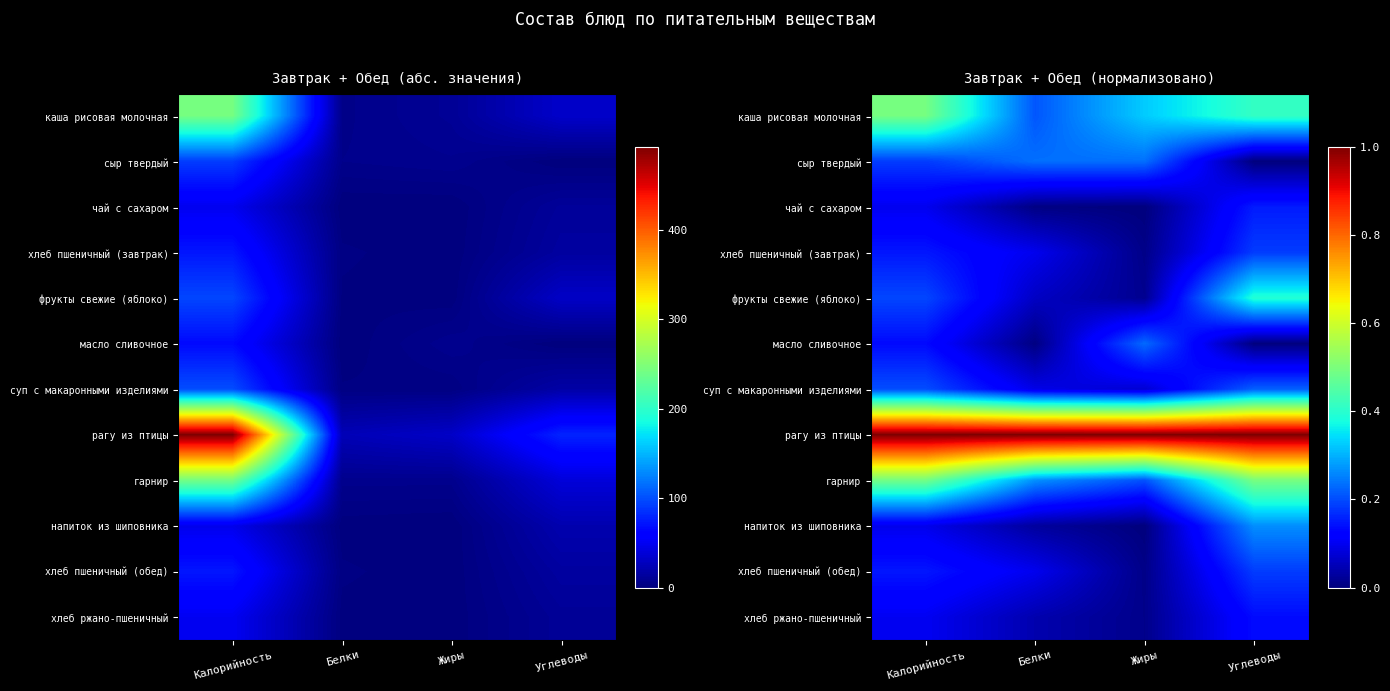

True or false: хлеб пшеничный (обед) has a value of 0.0 at Жиры.

True